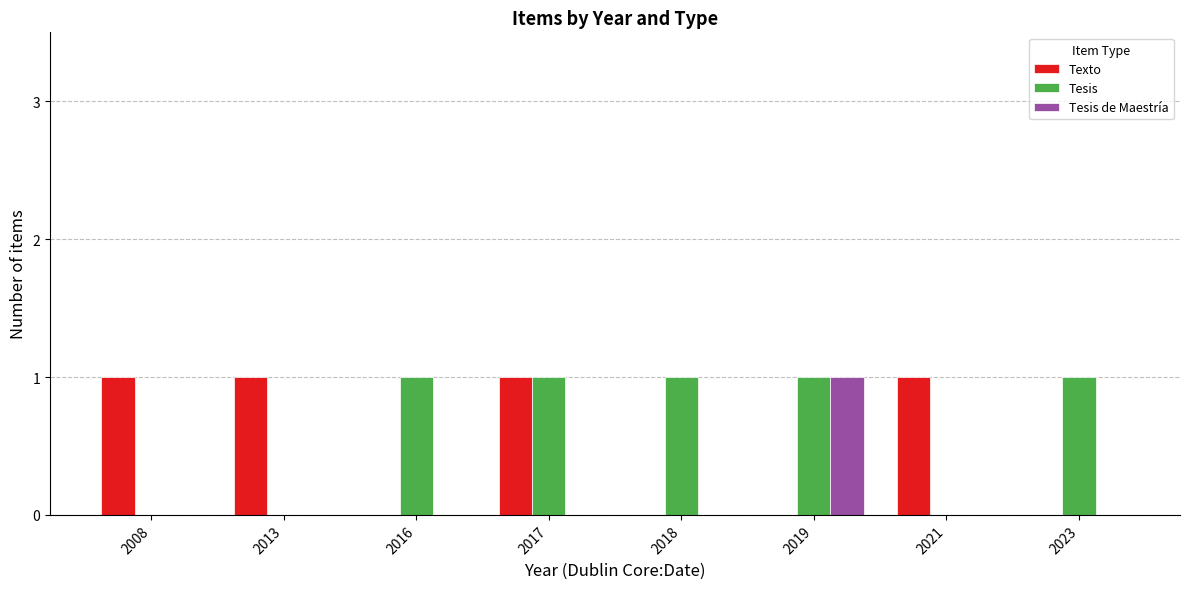

The value of Texto at 2017 is 1. True or false?

True